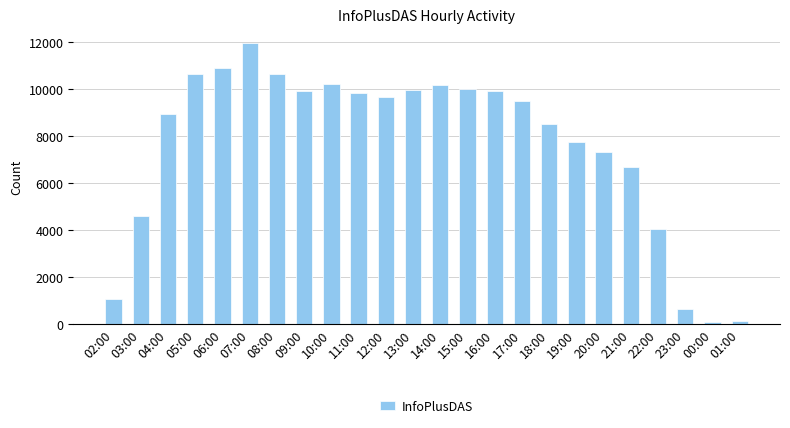

What is the difference between the second highest and minimum values?

10870